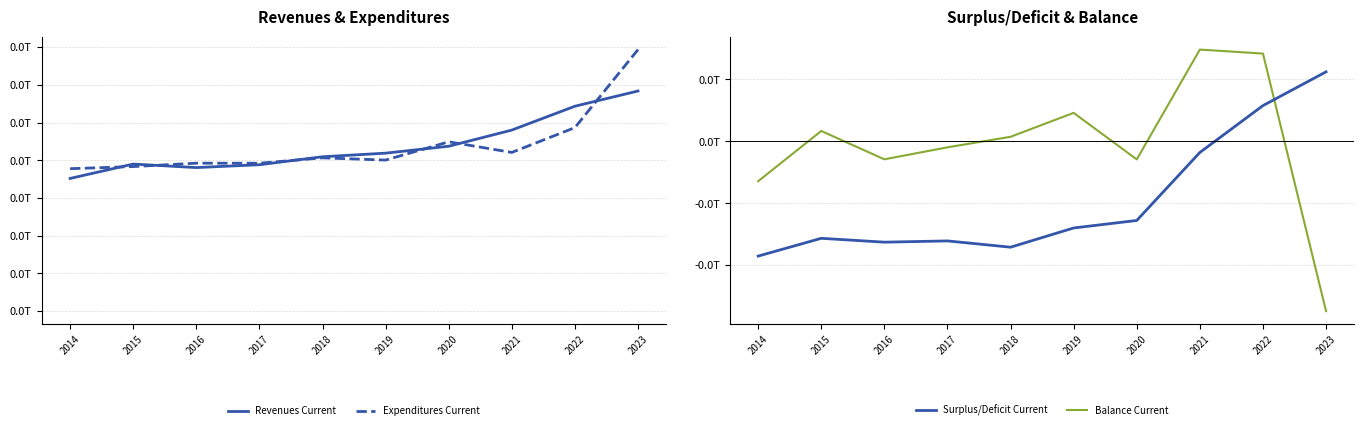

Is the value of Surplus/Deficit (Current) at 2018 greater than the value of Revenues (Current) at 2022?

No